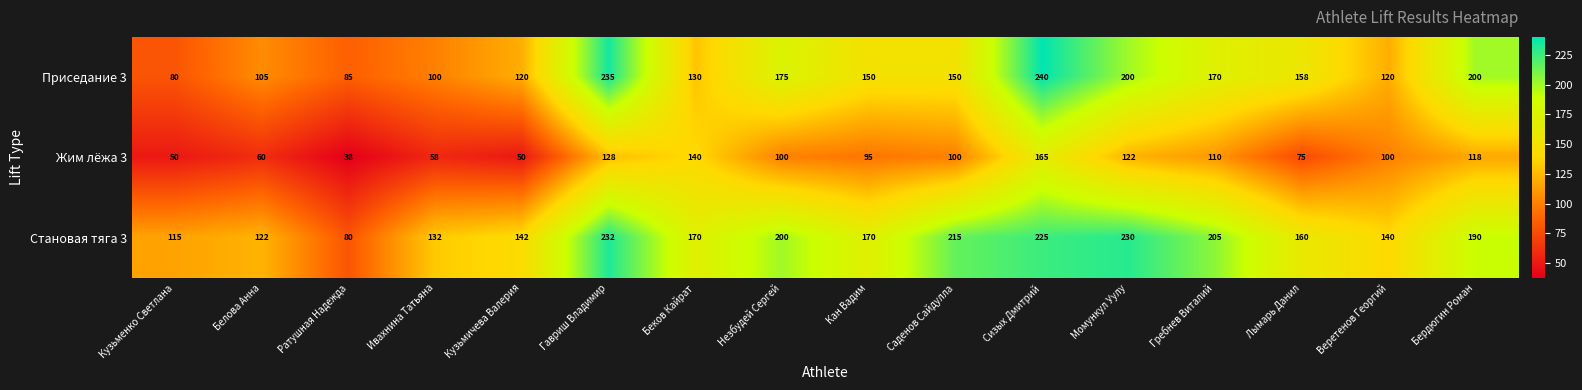

Is it true that Жим лёжа 3 equals 165 at Сизых Дмитрий?

True